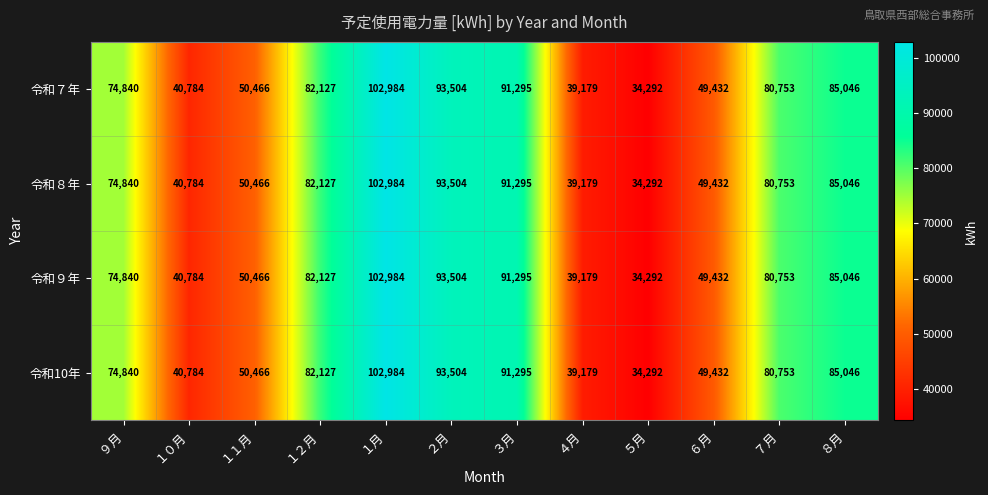

List the labels in order of 令和９年 value, largest first.

１月, ２月, ３月, ８月, １２月, ７月, ９月, １１月, ６月, １０月, ４月, ５月